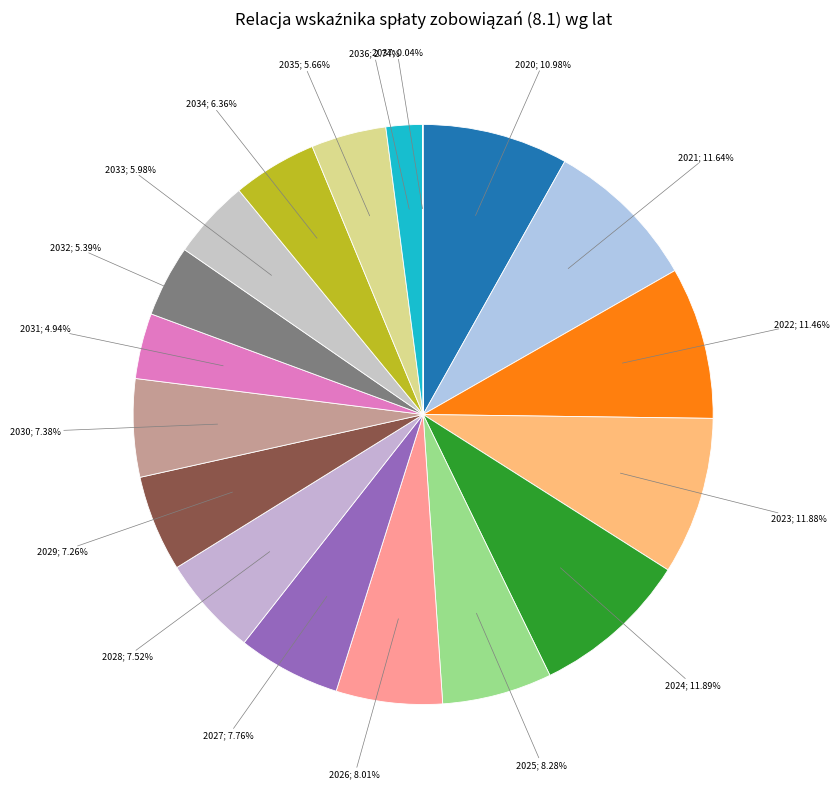

What is the smallest slice in the pie chart?

2037